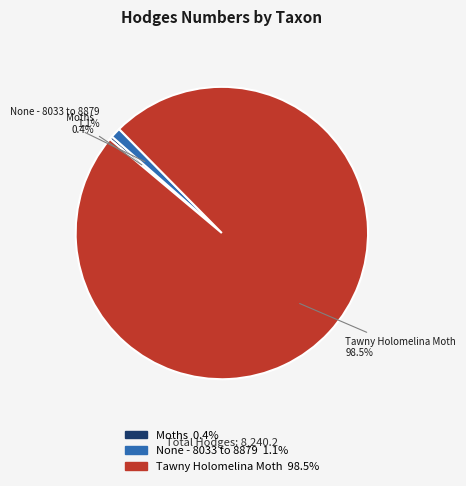

What is the smallest slice in the pie chart?

Moths